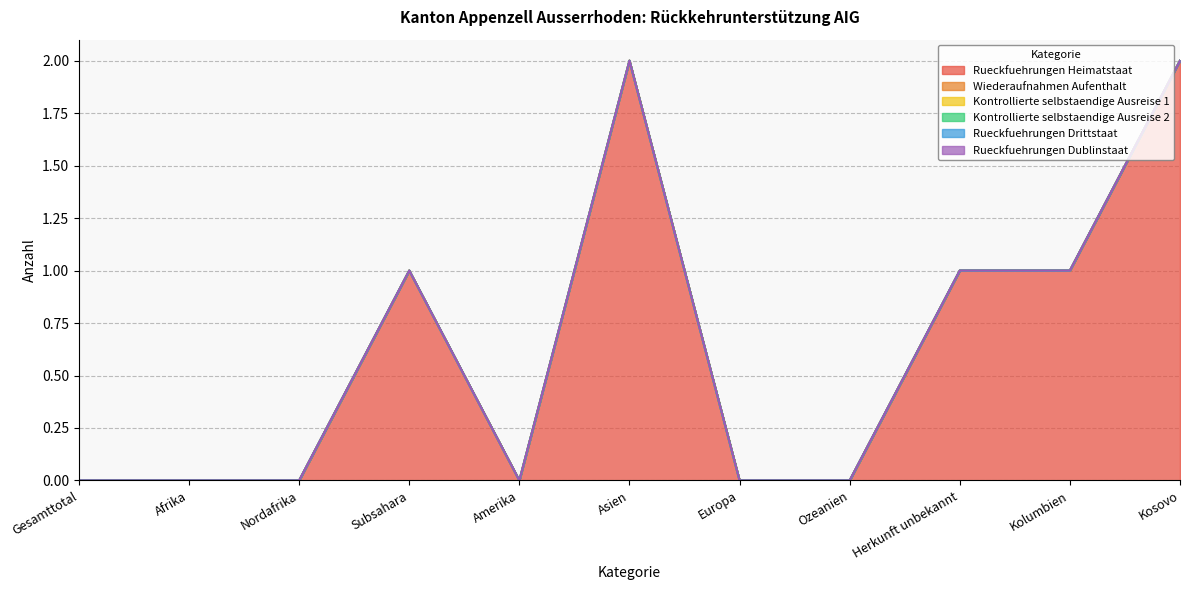

True or false: Kontrollierte selbstaendige Ausreise 1 and Rueckfuehrungen Drittstaat intersect in this chart.

False